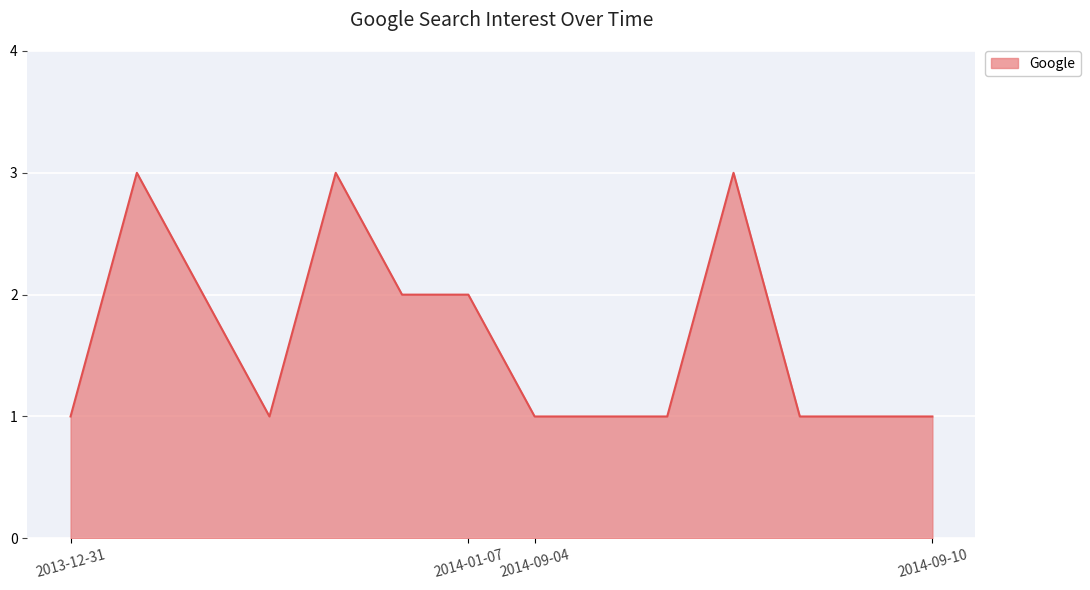

How many distinct data groups are displayed?

1